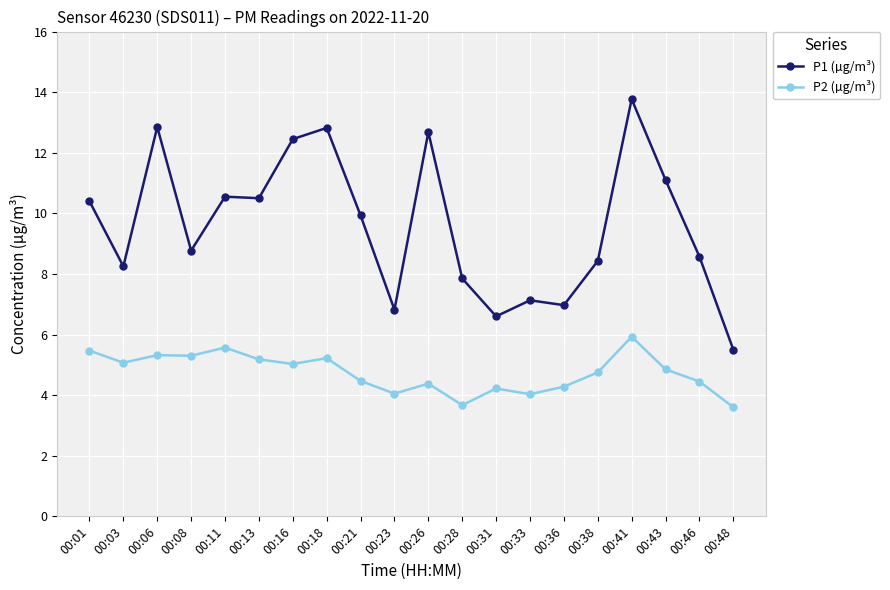

At which category is the sum across all series the highest?

00:41